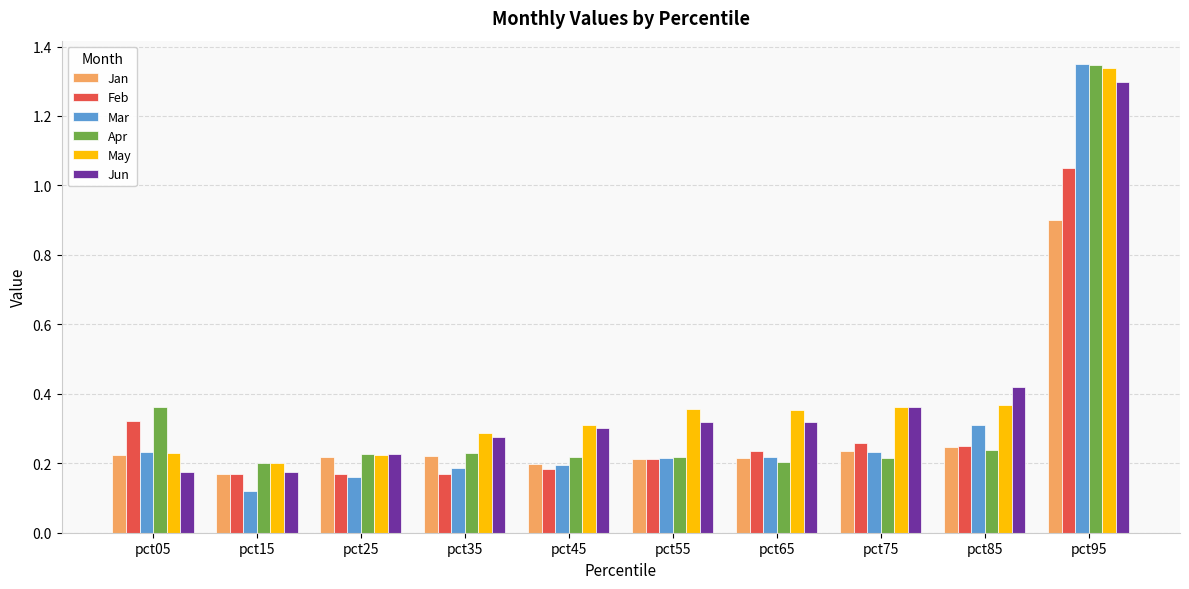

Which category has the lowest value across all series?

pct15